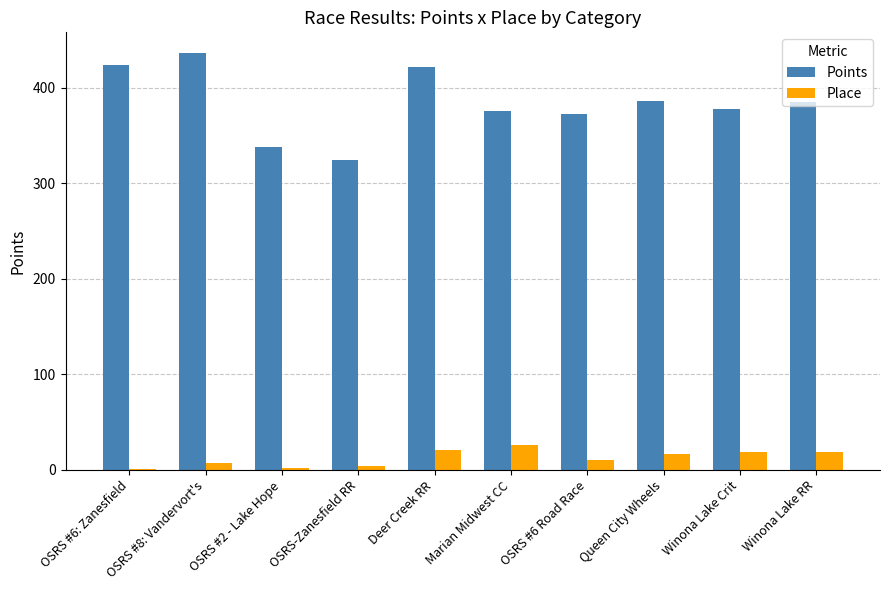

How many data points in Points are above 384?

5